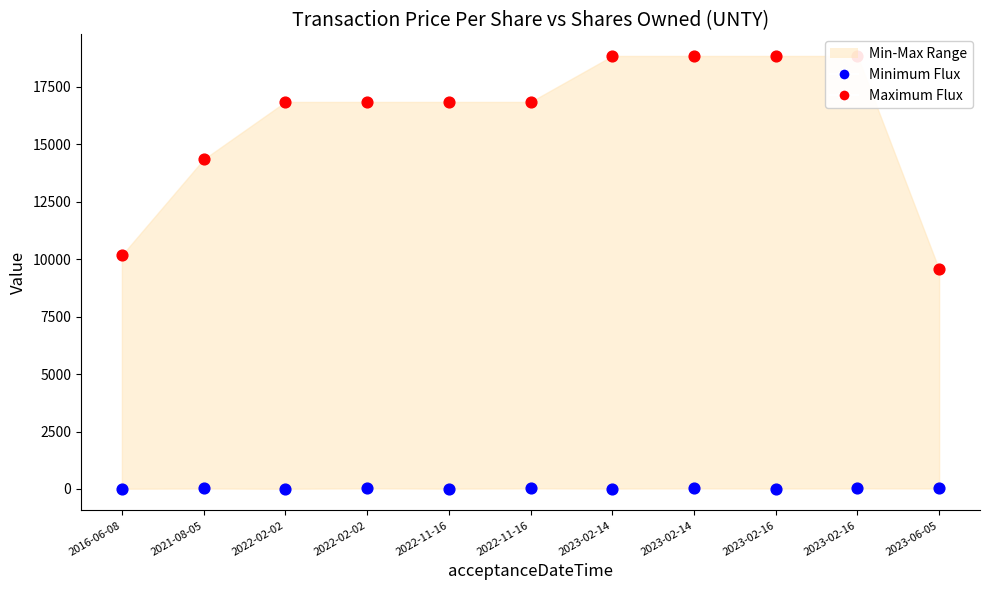

At how many categories does at least one series exceed 7015?

11